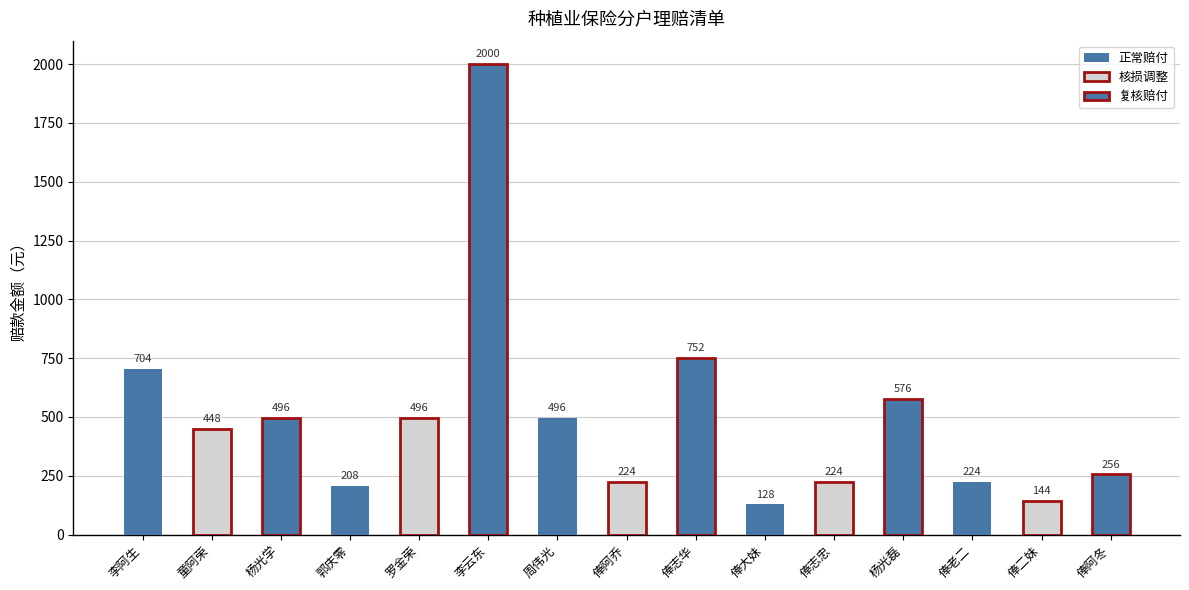

What is the greatest value displayed?

2000